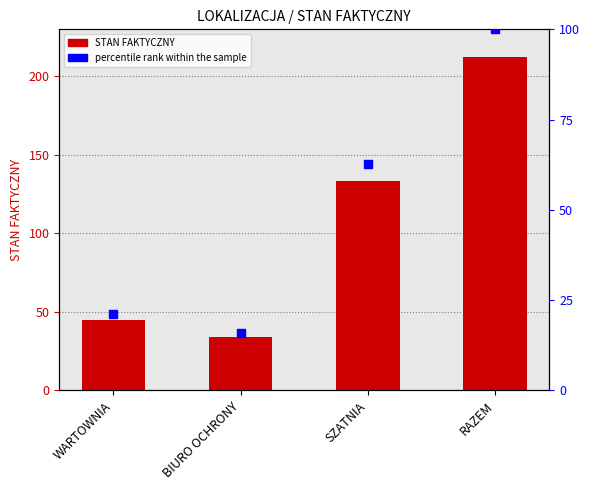

At how many categories does at least one series exceed 137?

1